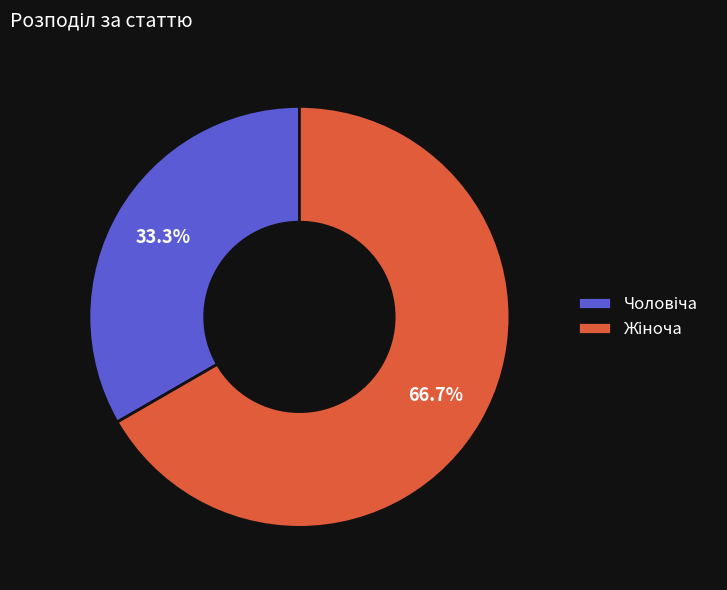

Does any single category account for the majority?

Yes